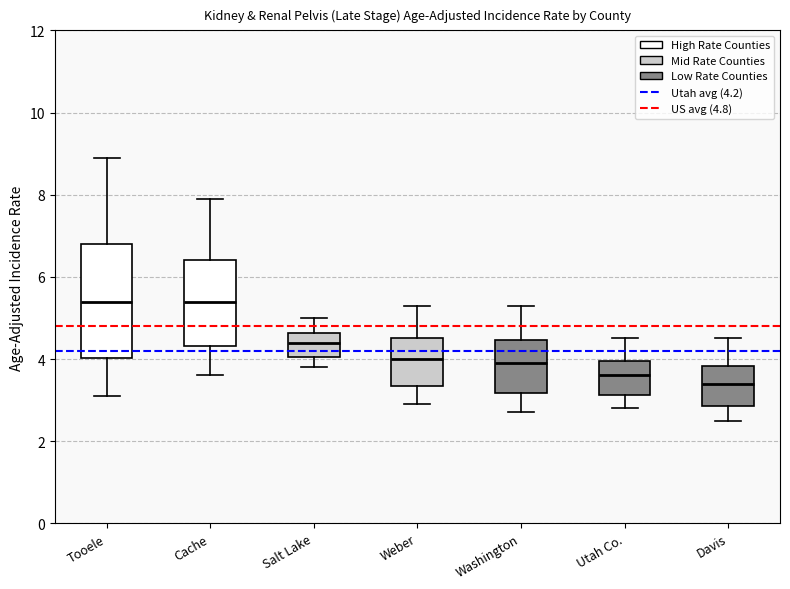

Which box is the tallest, from its lower edge to its upper edge?

Tooele